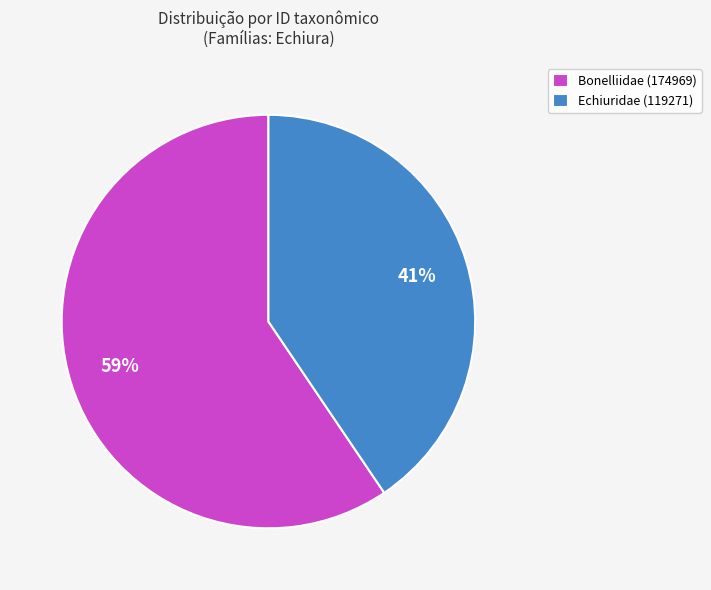

Does any single category account for the majority?

Yes